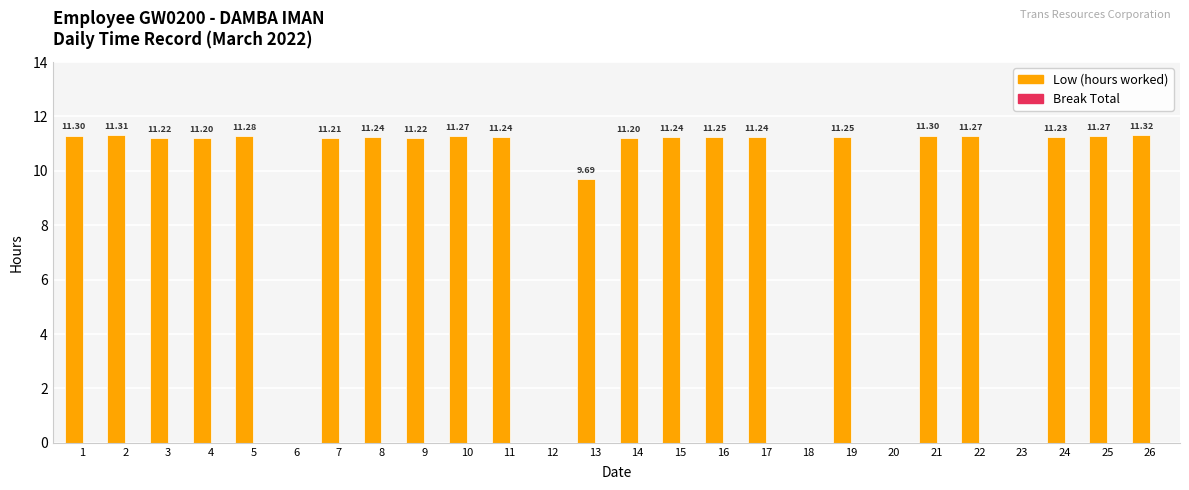

Which has a higher value, 26 or 16?

26